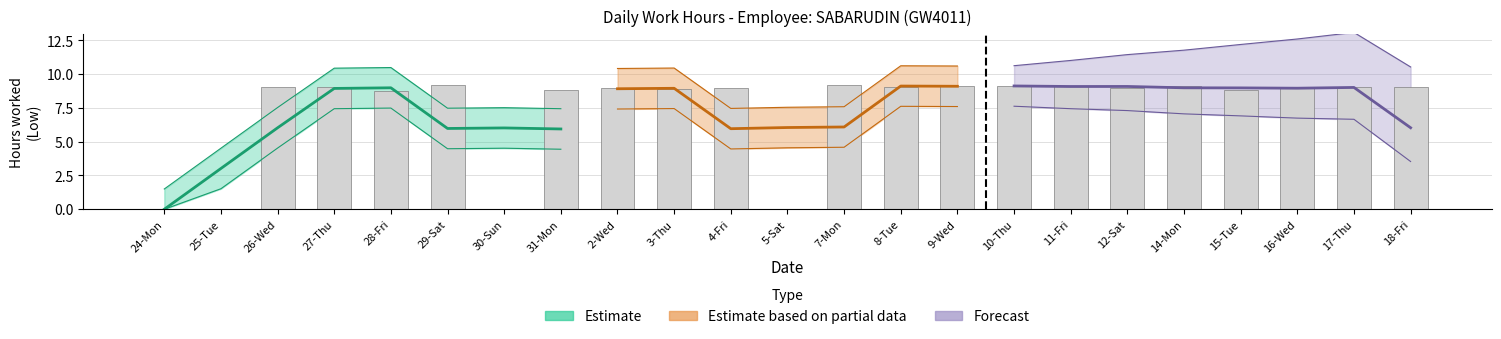

Approximately how many times larger is the value at 16-Wed compared to 3-Thu?

1.0